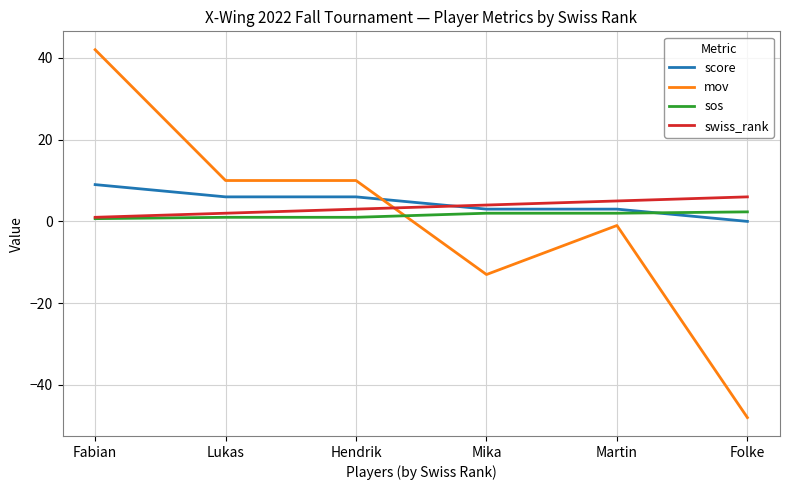

The value of mov at Hendrik is 3.5. True or false?

False